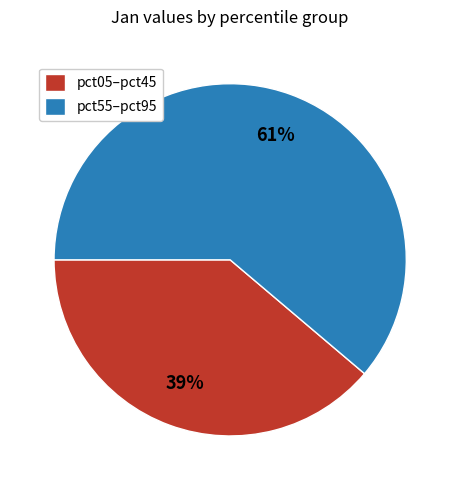

What is the smallest slice in the pie chart?

pct05–pct45